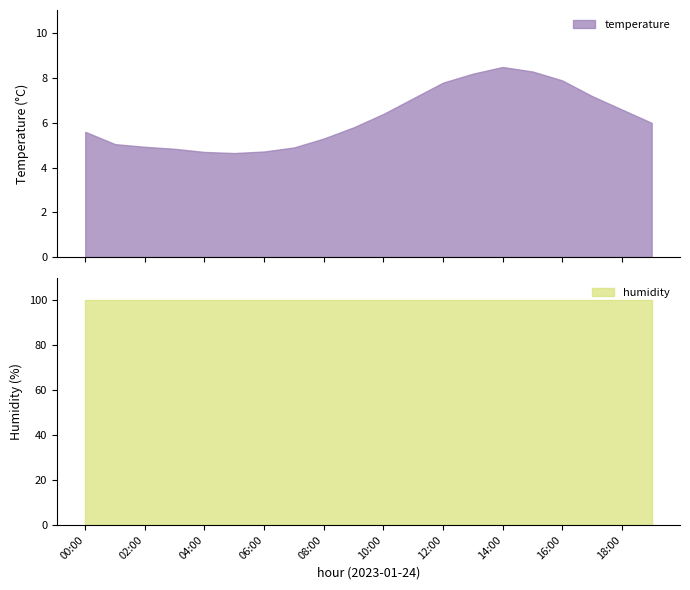

How many data points in temperature are above 6?

9